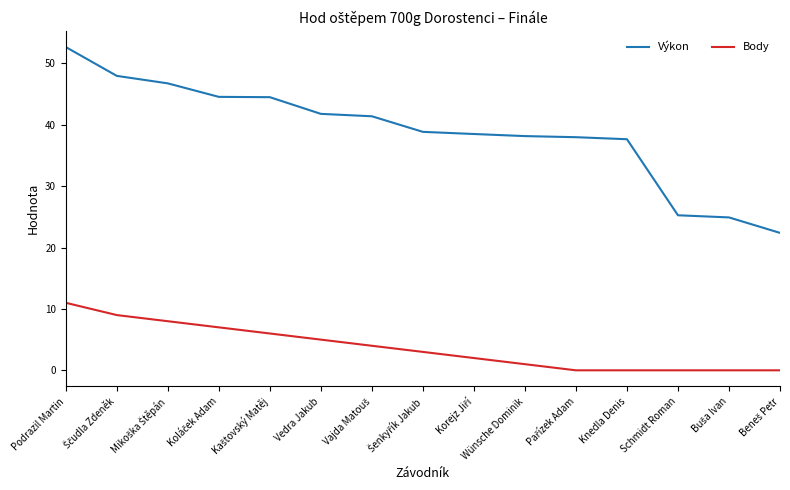

List the series in order of their peak value, highest first.

Výkon, Body